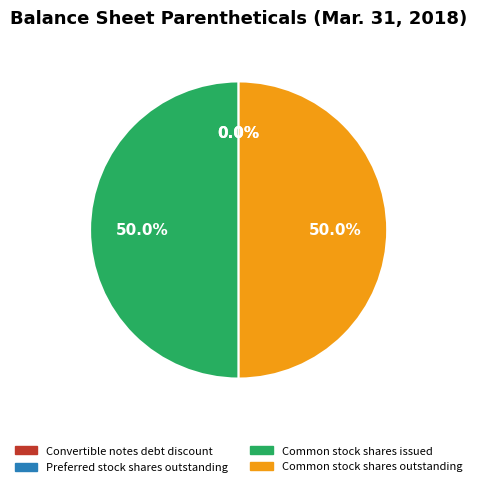

What is the ratio of the value at Common stock shares issued to the value at Common stock shares outstanding?

1.0